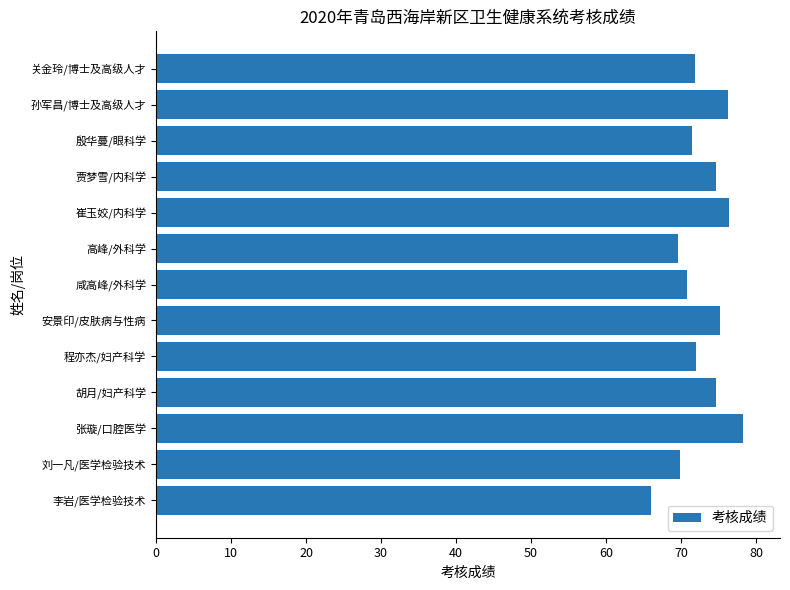

The value at 张璇/口腔医学 is 132.8. True or false?

False